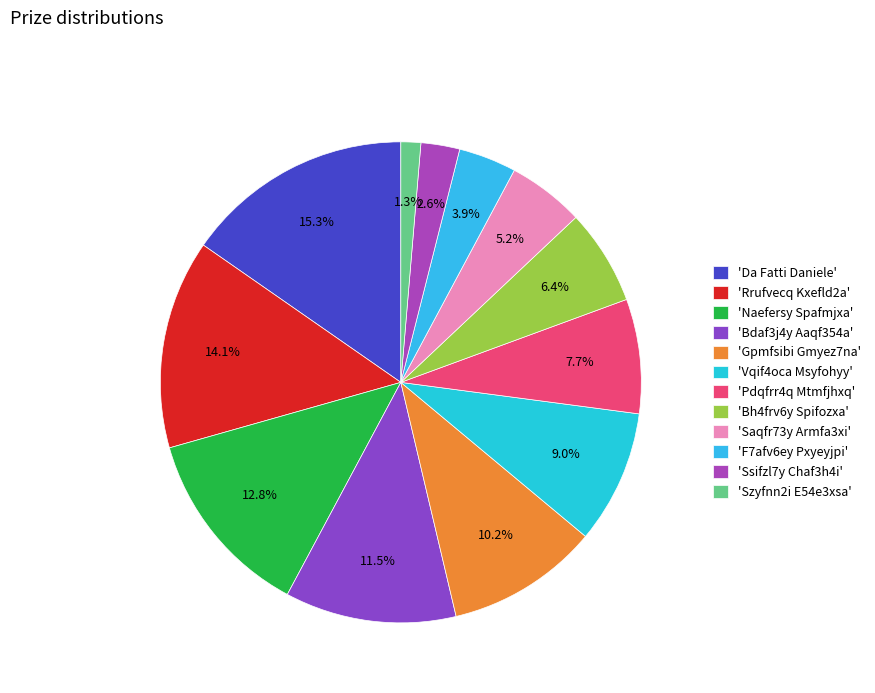

To the nearest percent, what is the difference between the largest and smallest slice percentages?

14%